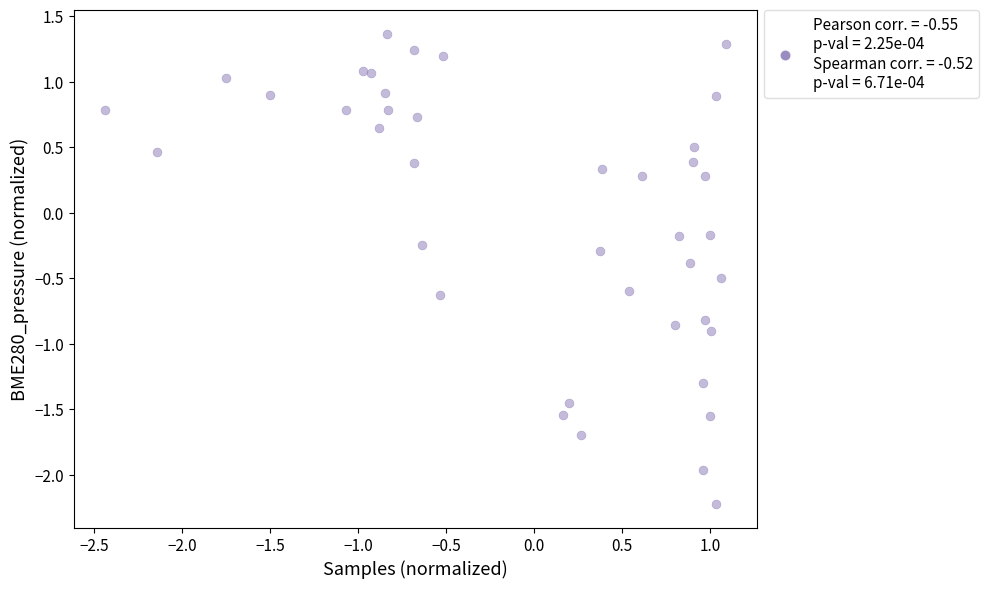

What is the range of X values (max minus min)?

3.5